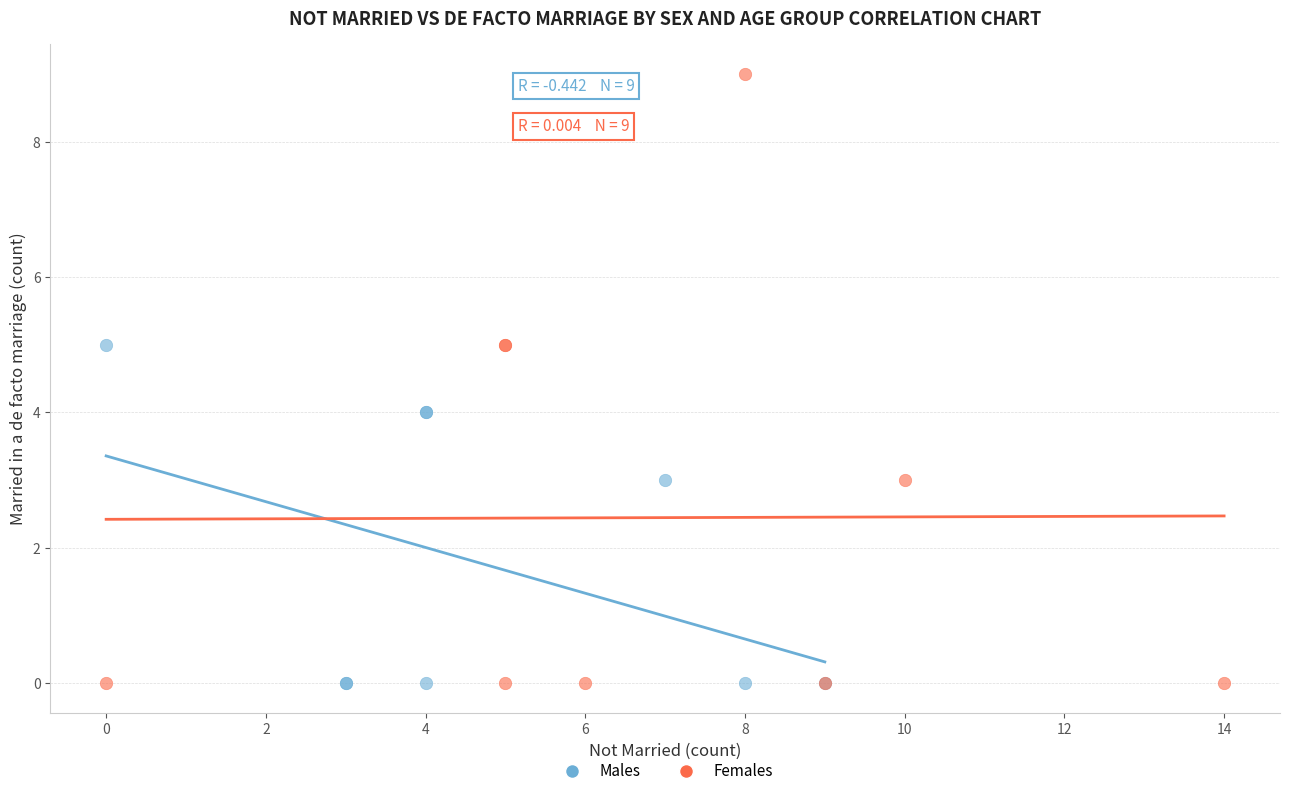

Which series contains the highest Y value?

Females